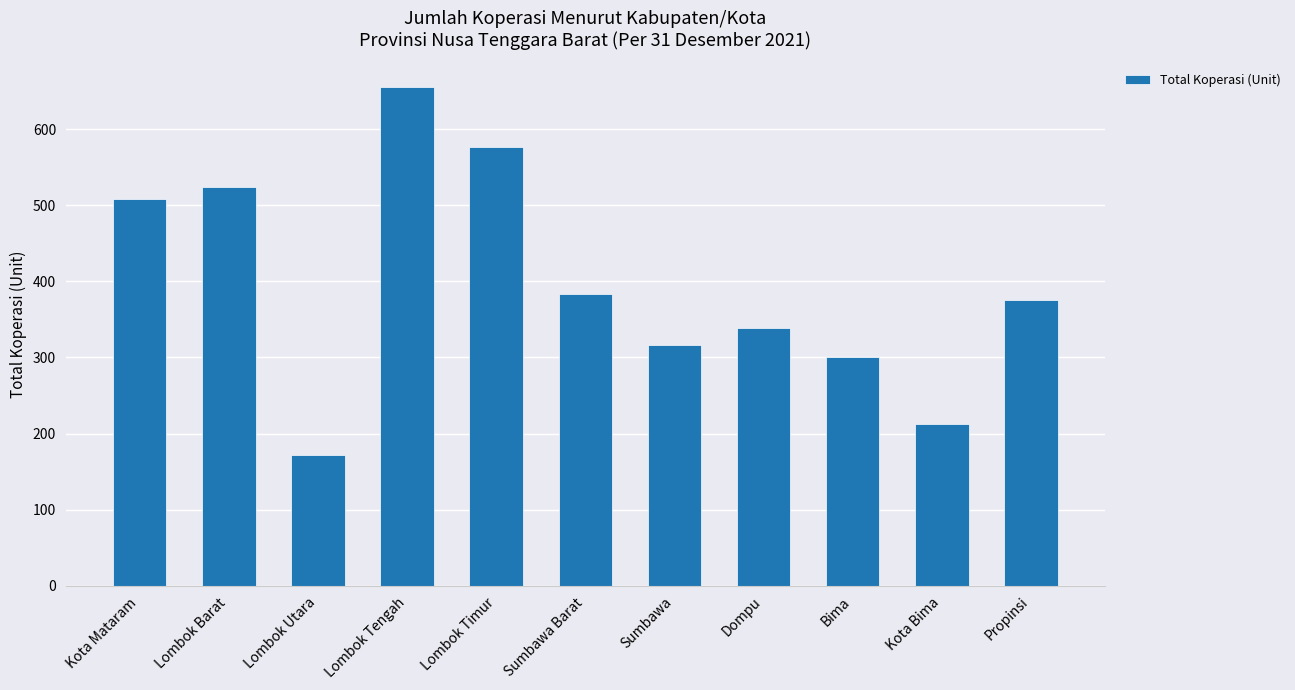

Reading left to right, what are all the values shown in this chart?

508	524	172	655	577	384	316	339	300	213	375